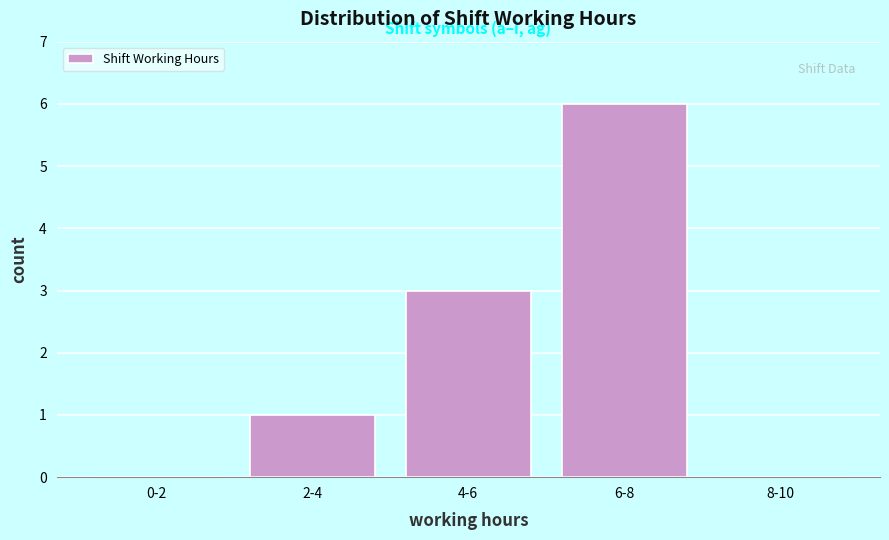

Reading right to left, transcribe all the data shown in this chart.

8-10=0	6-8=6	4-6=3	2-4=1	0-2=0